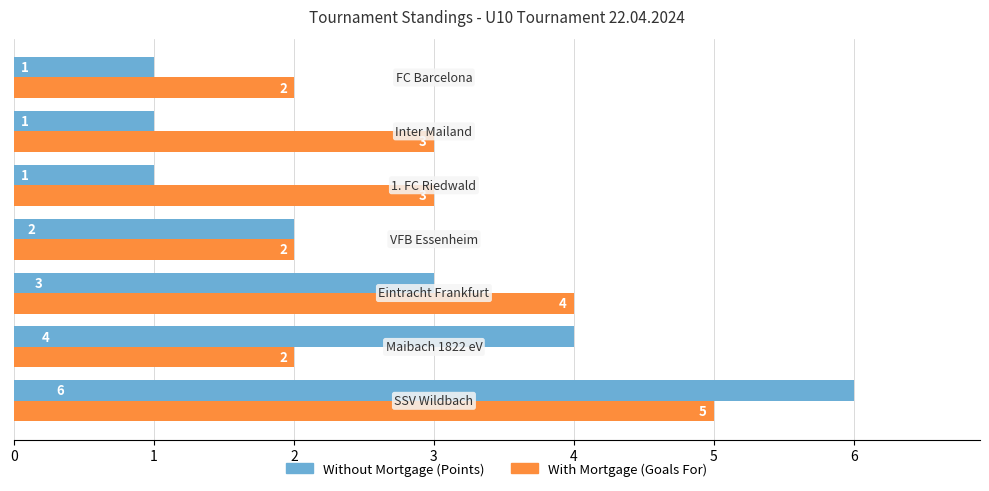

What is the greatest value displayed?

6